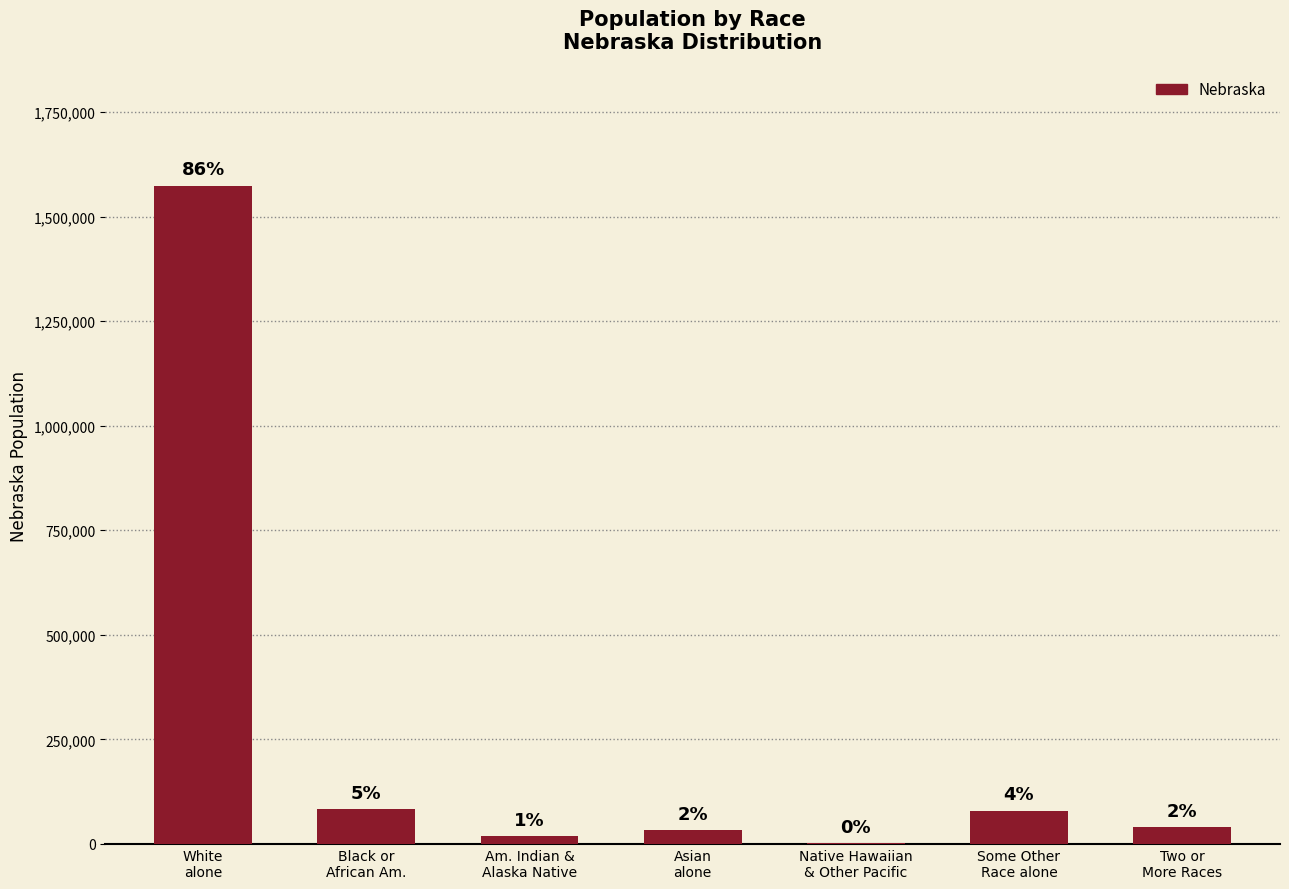

Rank the categories by value from highest to lowest.

White
alone, Black or
African Am., Some Other
Race alone, Two or
More Races, Asian
alone, Am. Indian &
Alaska Native, Native Hawaiian
& Other Pacific